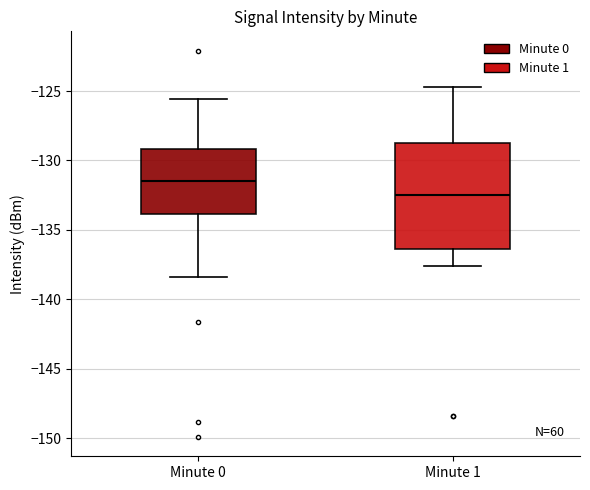

Reading left to right, read every box against the y-axis: the position of its median line, the range the box covers, and the ends of its whiskers. The values are not printed on the chart, so give them approximately, as read against the axis.

Minute 0: median -131.5, box -134.0 to -129.0, whiskers -138.5 to -125.5
Minute 1: median -132.5, box -136.5 to -128.5, whiskers -137.5 to -124.5